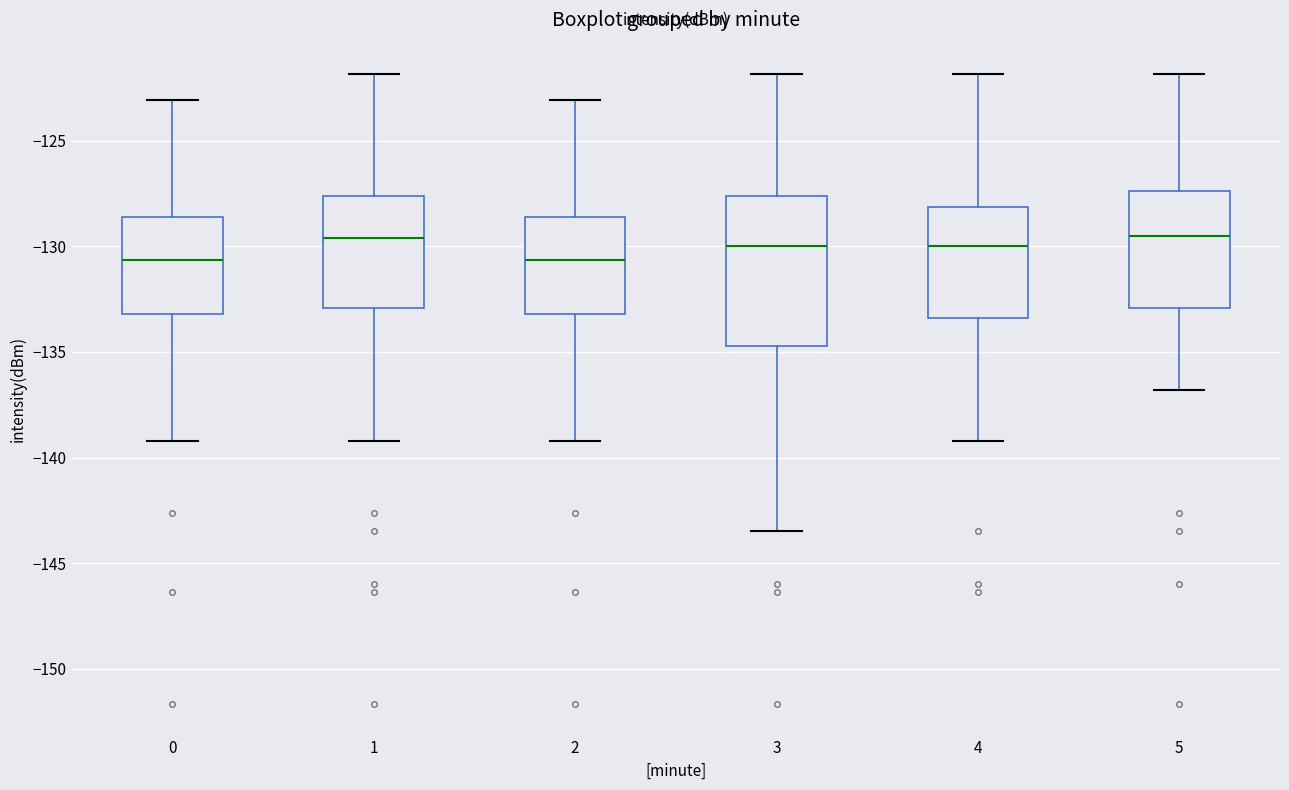

Where does the median line of the box at x = 2 sit on the y-axis? The values are not printed on the chart, so give them approximately, as read against the axis.

-130.5